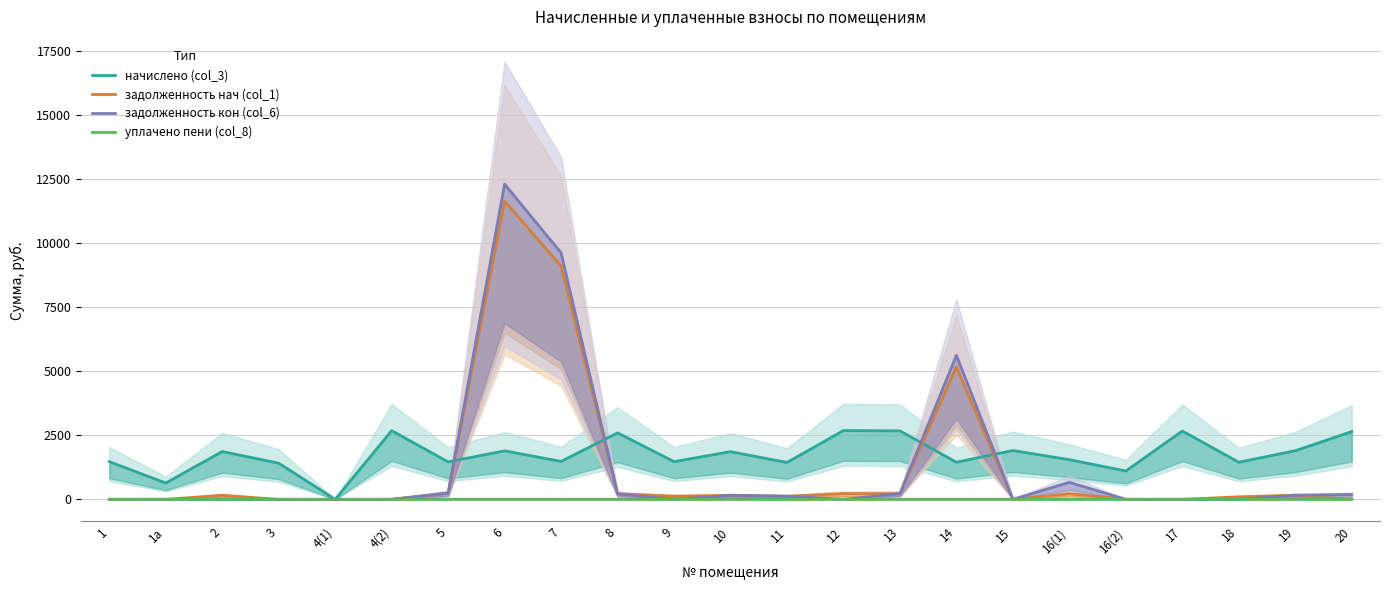

How many data points in задолженность кон (col_6) are less than 1?

11